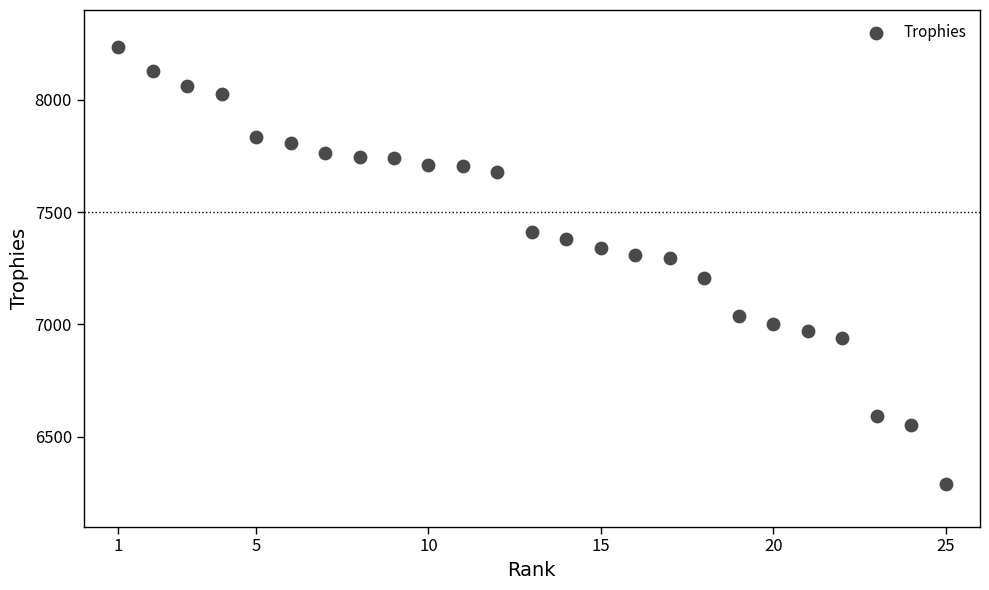

What is the range of Y values (max minus min)?

1942